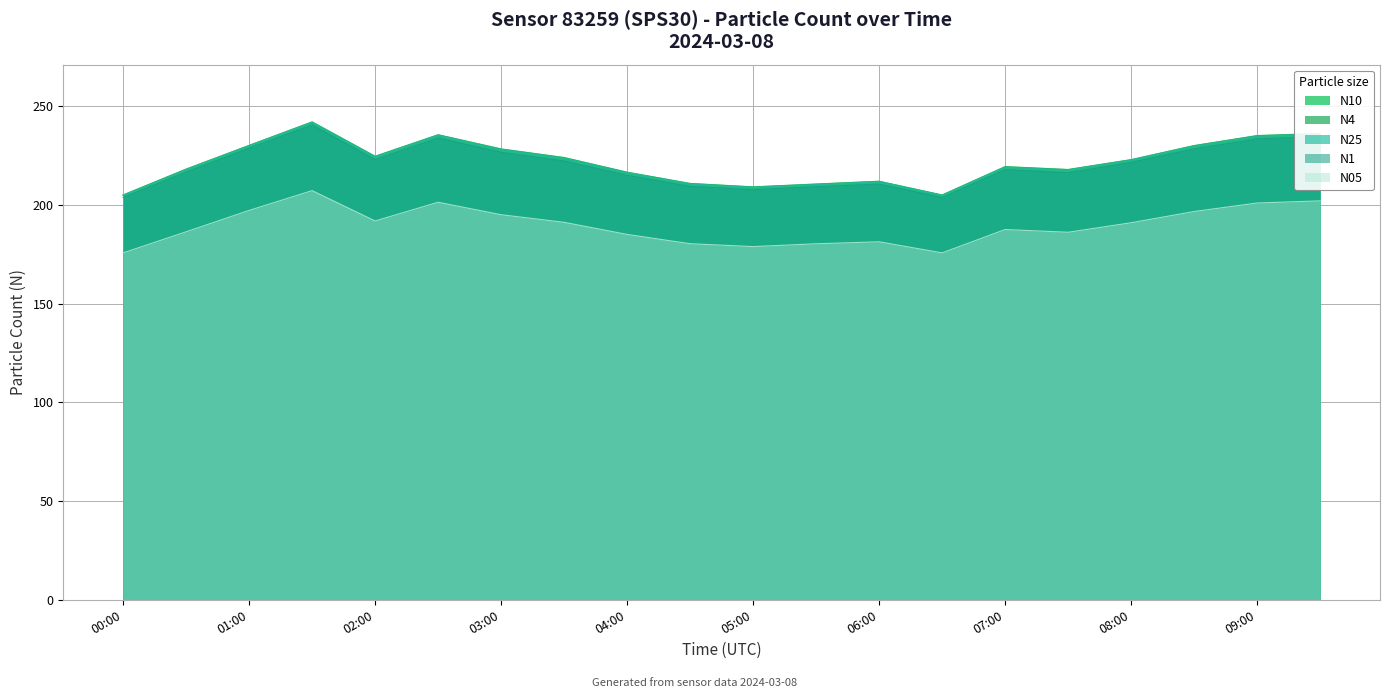

What is the label of the 12th point from the right?

04:00